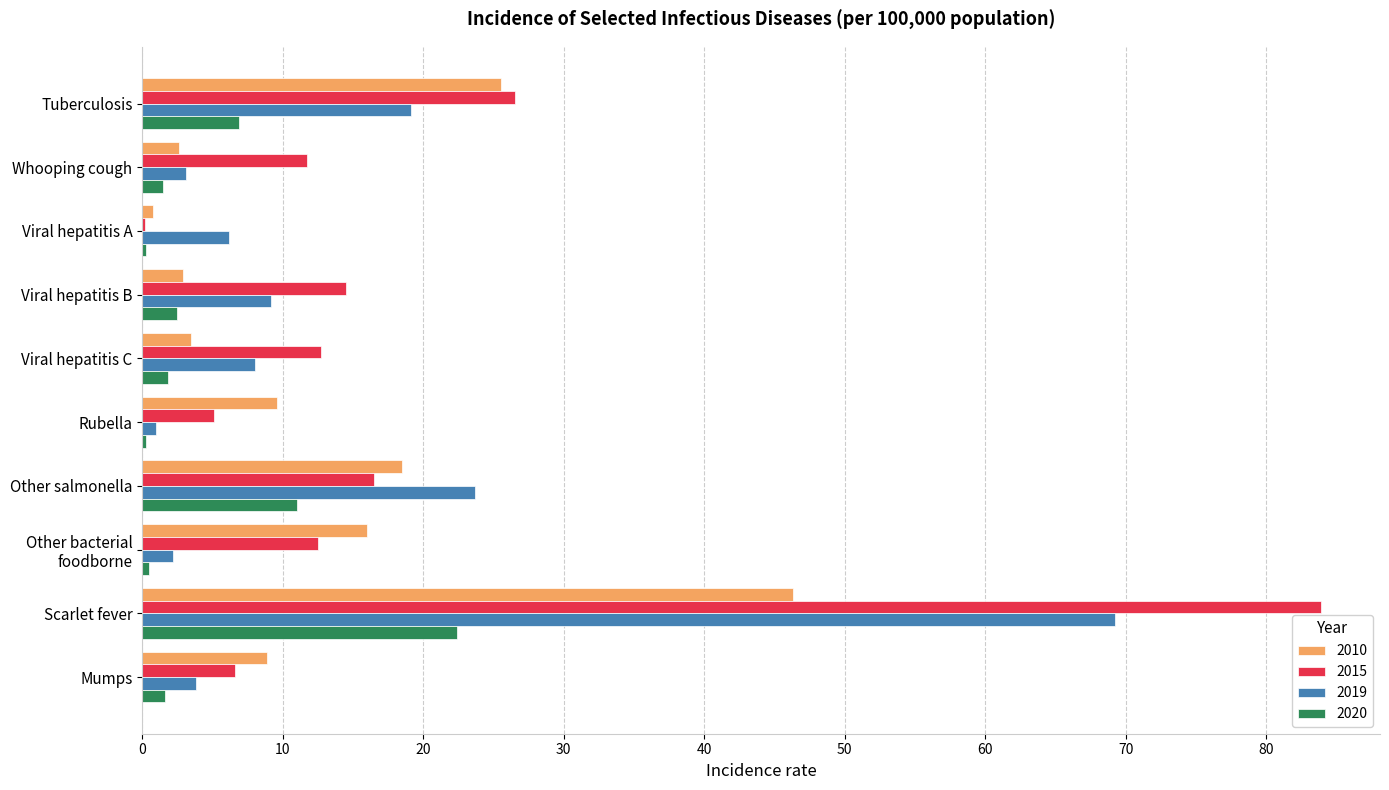

What is the sum of all 2020 values?

48.8